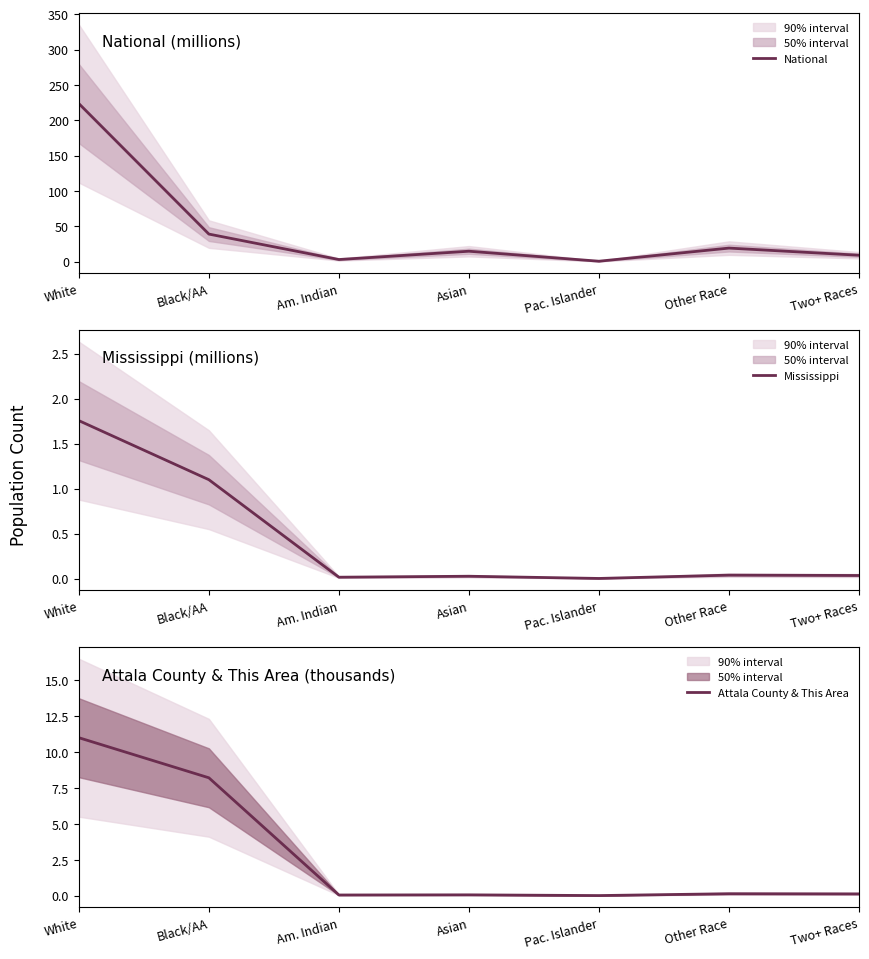

Is it true that National equals 9.0 at Two+ Races?

True